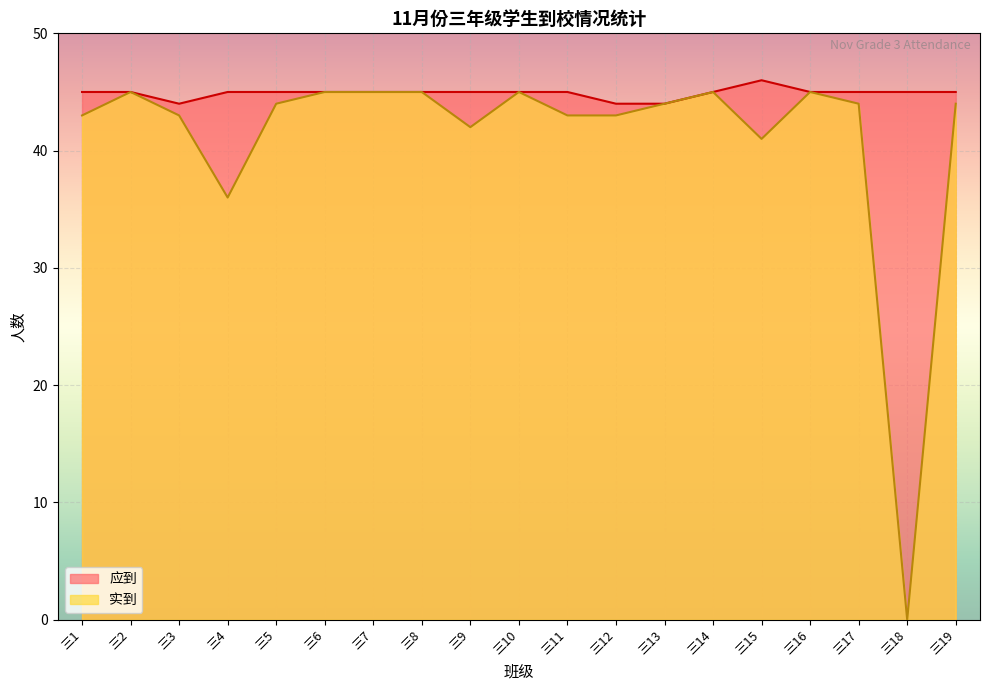

How many lines are shown in the chart?

2